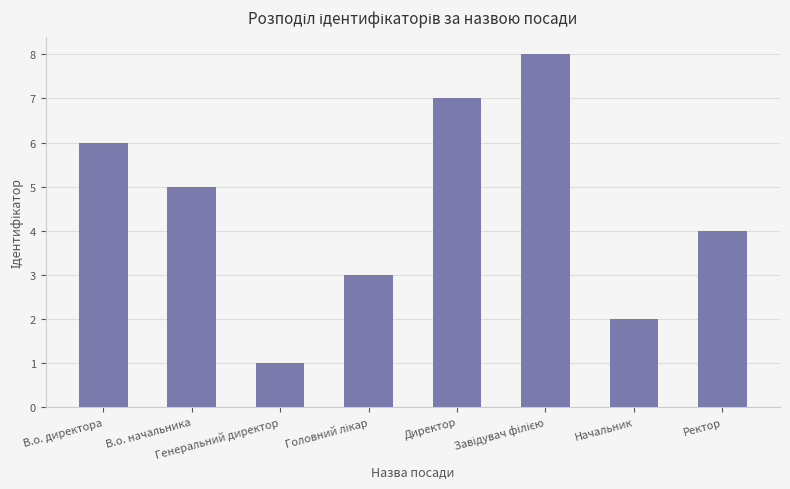

What is the difference between the maximum and minimum values?

7